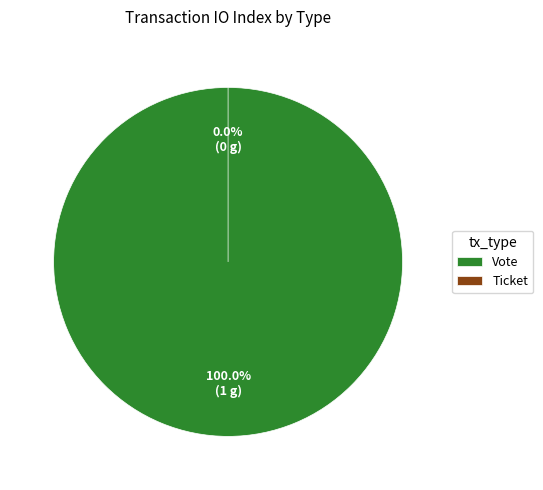

What is the smallest slice in the pie chart?

Ticket